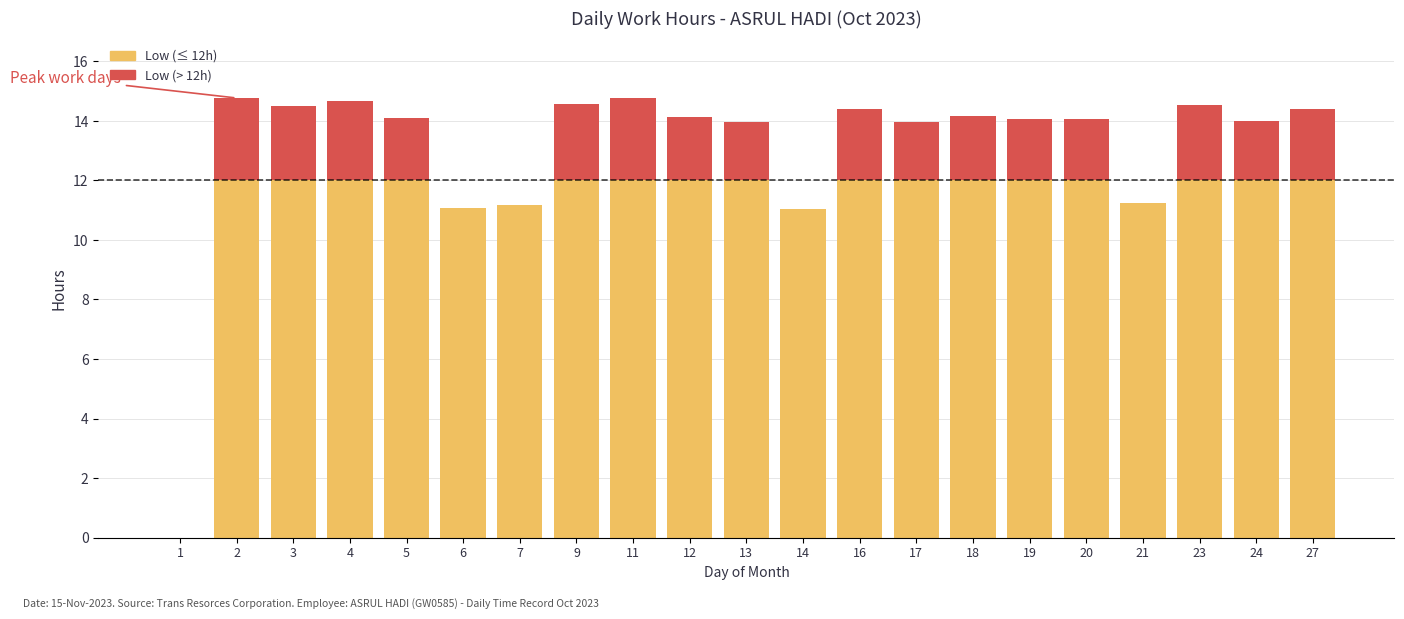

What is the total value across all series at 9?

14.6